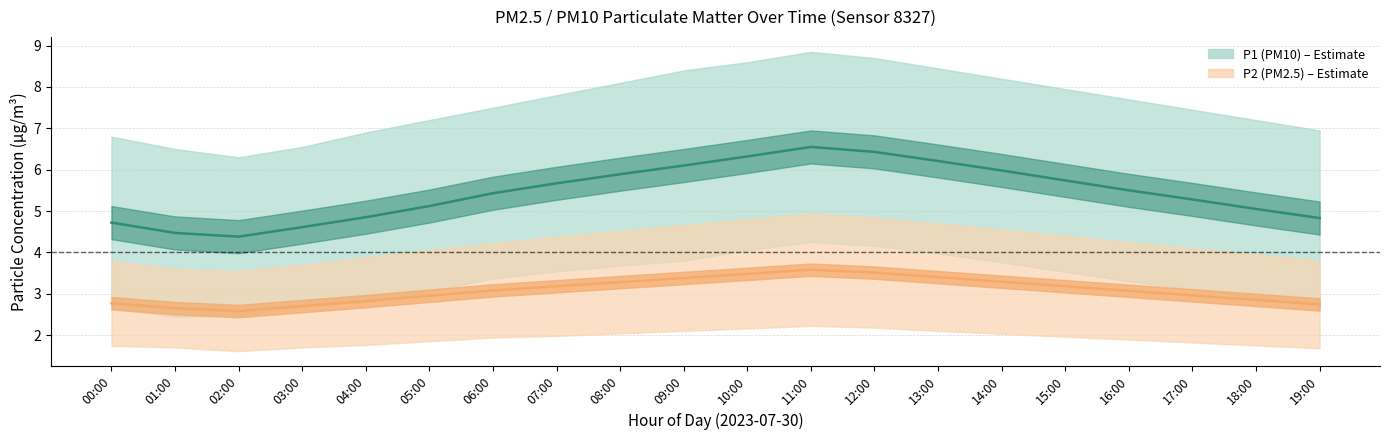

Reading left to right, transcribe all the data shown in this chart.

P1 (PM10): 4.7	4.5	4.4	4.6	4.8	5.1	5.4	5.7	5.9	6.1	6.3	6.5	6.4	6.2	6.0	5.7	5.5	5.3	5.0	4.8
P2 (PM2.5): 2.8	2.6	2.6	2.7	2.8	3.0	3.1	3.2	3.3	3.4	3.5	3.6	3.5	3.4	3.3	3.2	3.1	3.0	2.9	2.7